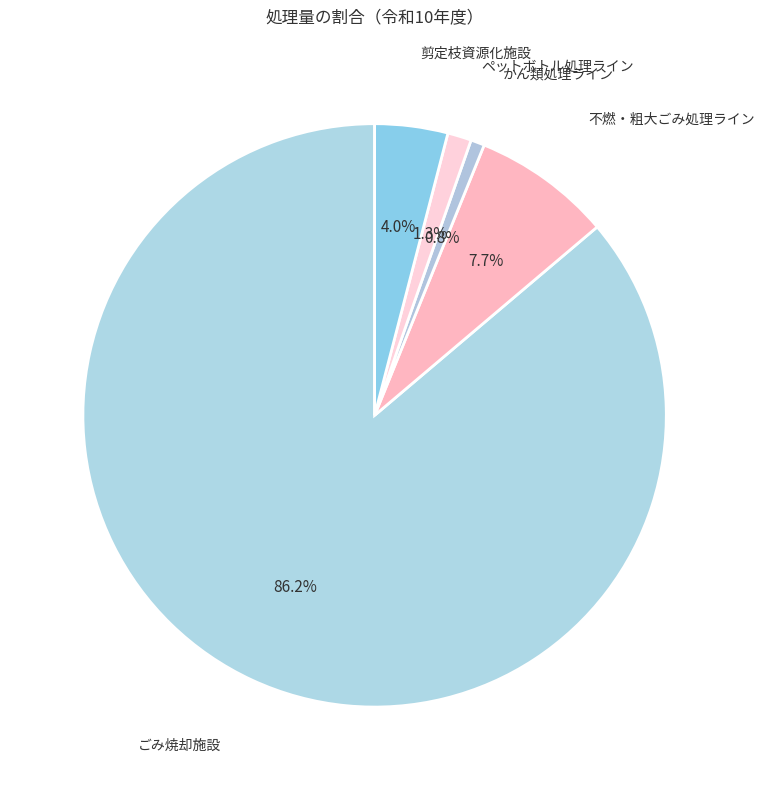

How many segments does this pie chart have?

5